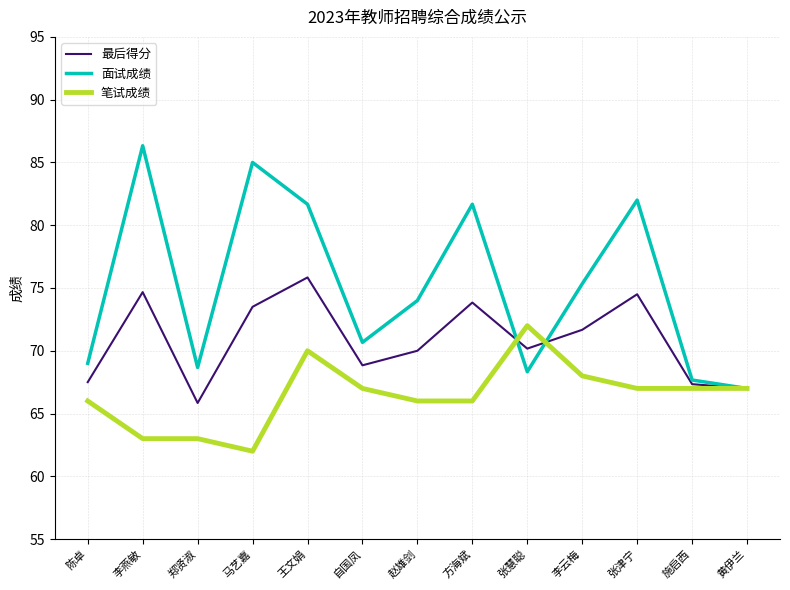

Is this an area chart (filled region under the line)?

No